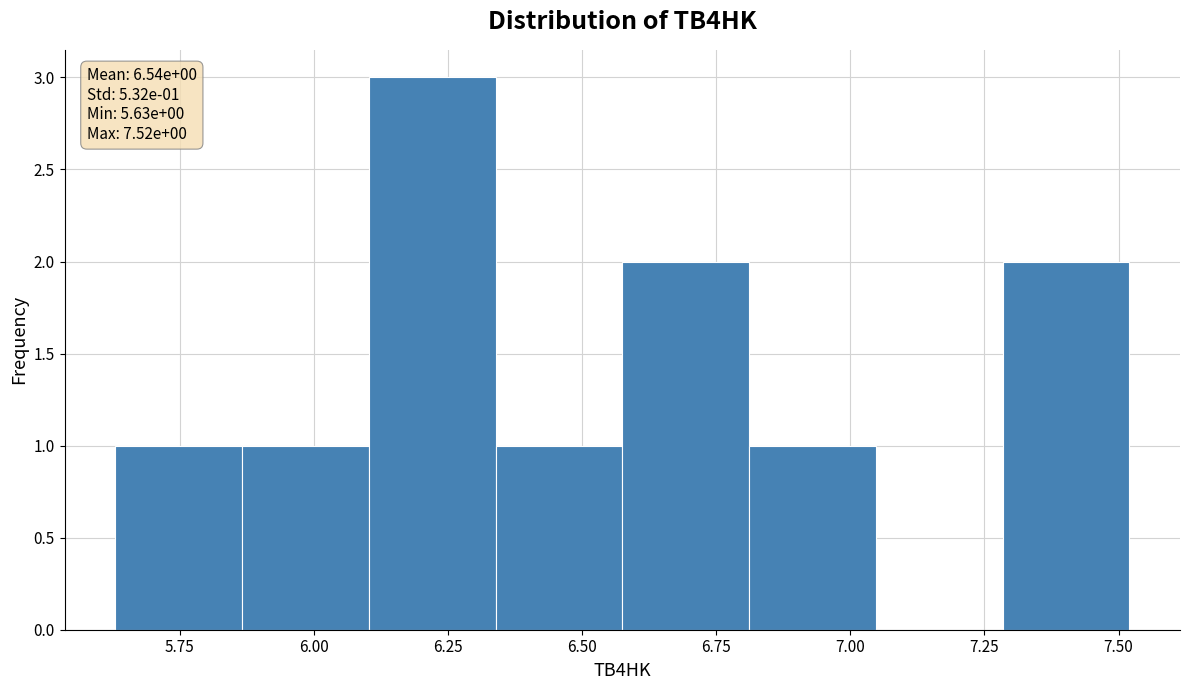

Which range on the x-axis has the tallest bar?

6.10 to 6.35